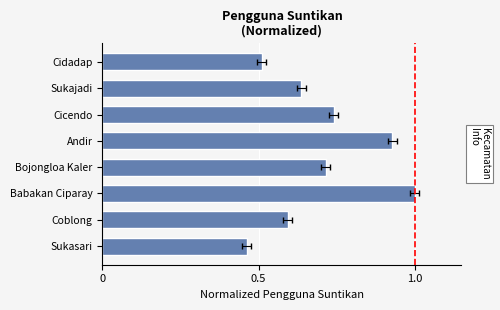

What is the average value?

0.7